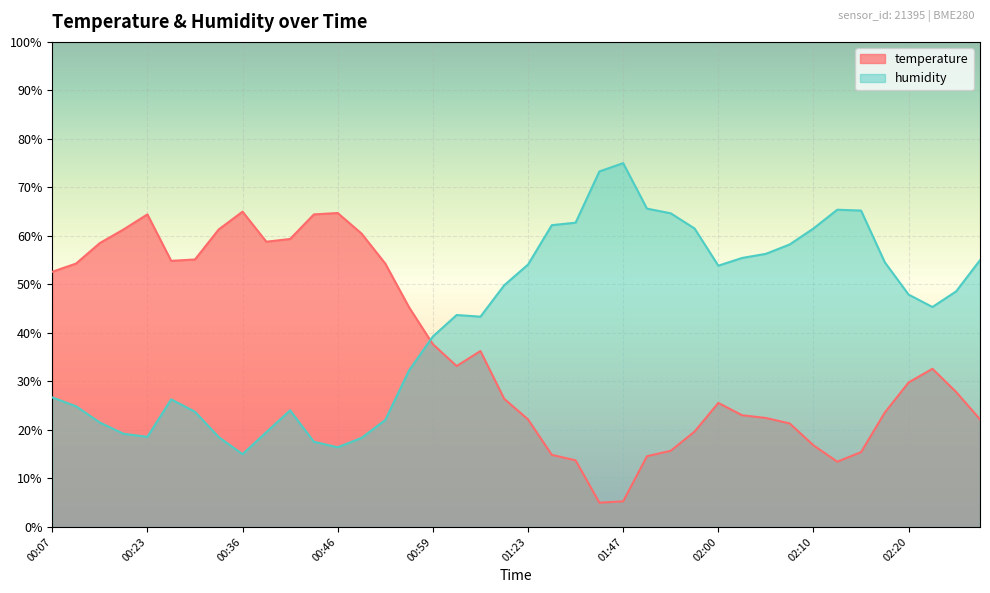

What is the label of the 40th point from the left?

02:31